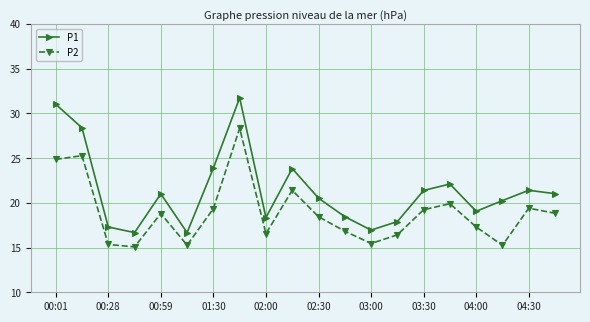

What is the difference between the maximum and minimum values in the P2 series?

13.3